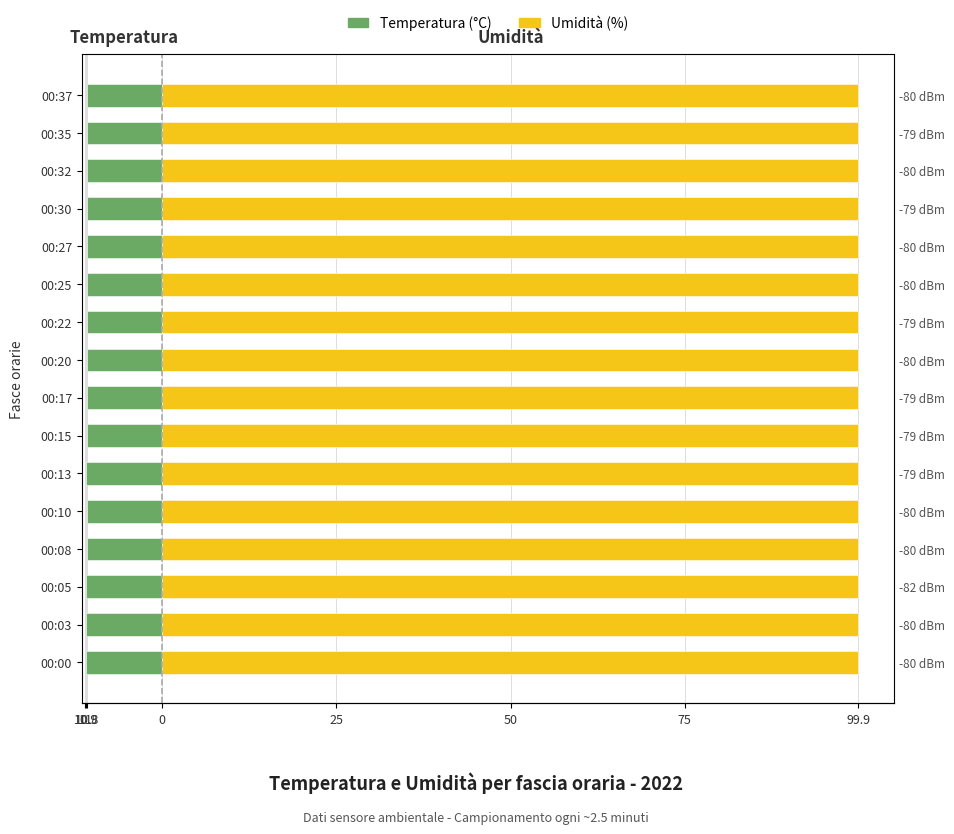

Does the chart contain any negative values?

Yes